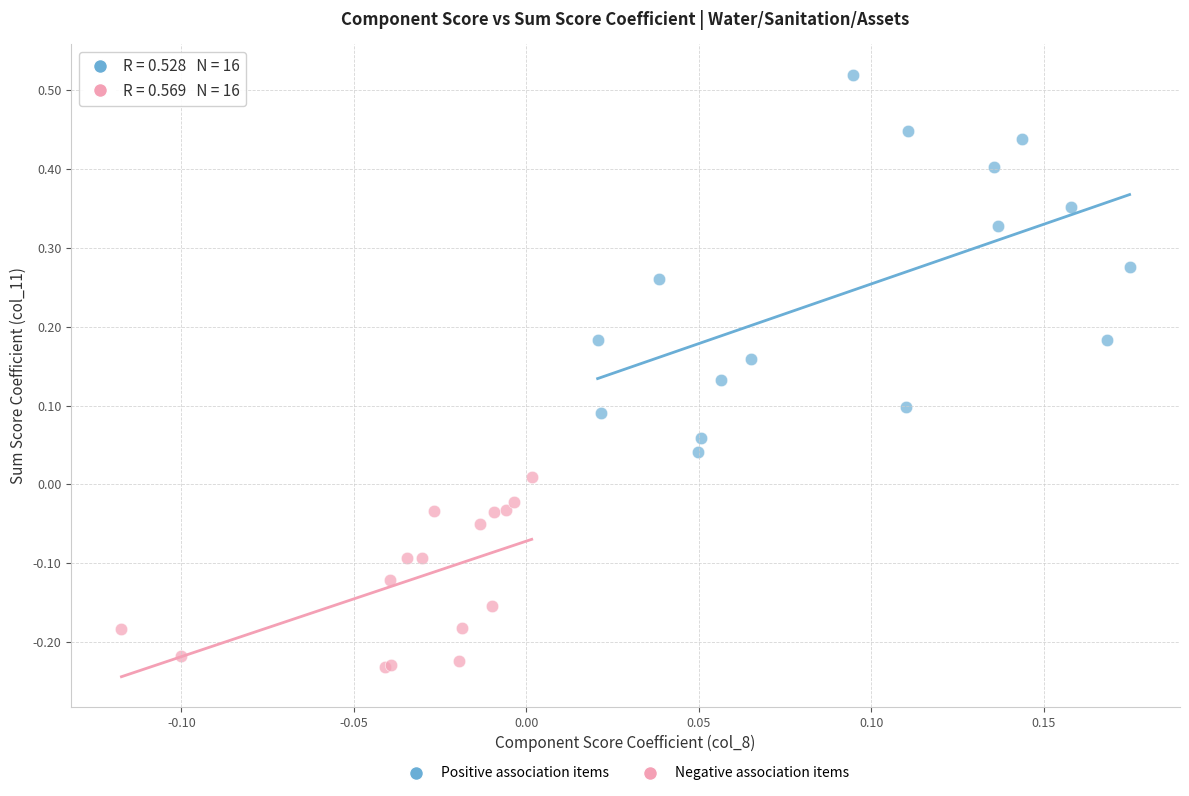

What are all the series names shown in the legend?

Positive association items, Negative association items